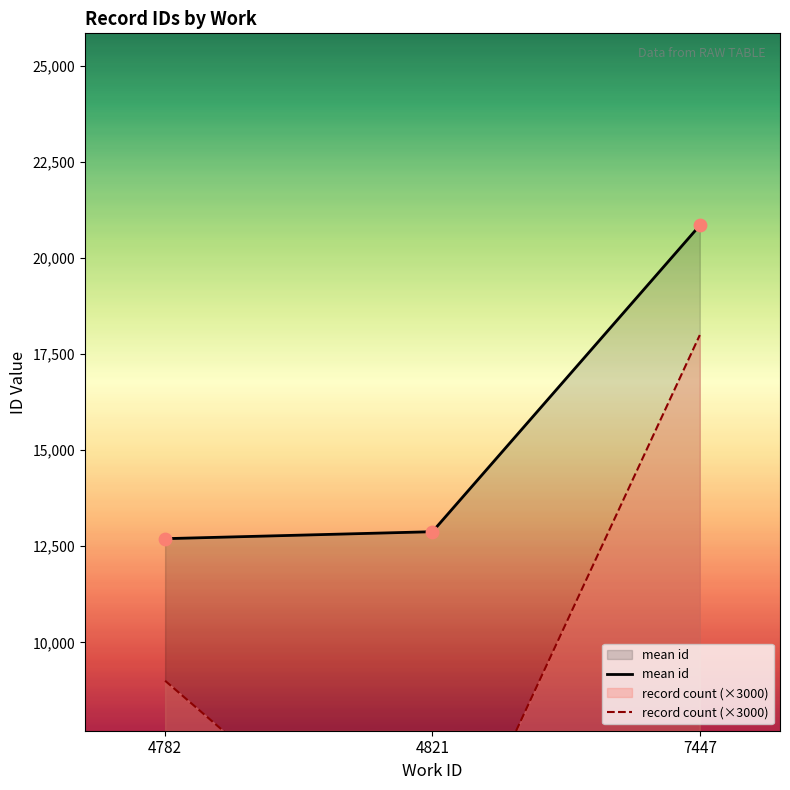

At which category is the sum across all series the highest?

7447